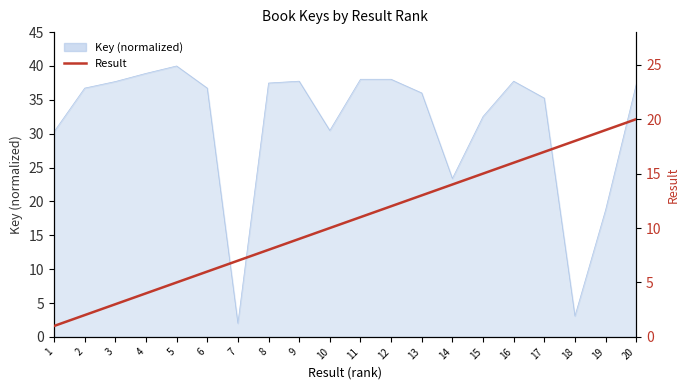

Where does the data first go above 11?

12